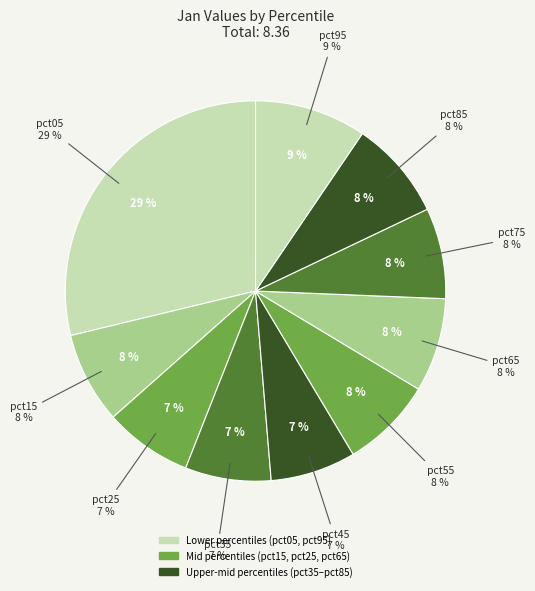

Which has a higher value, pct65 or pct45?

pct65